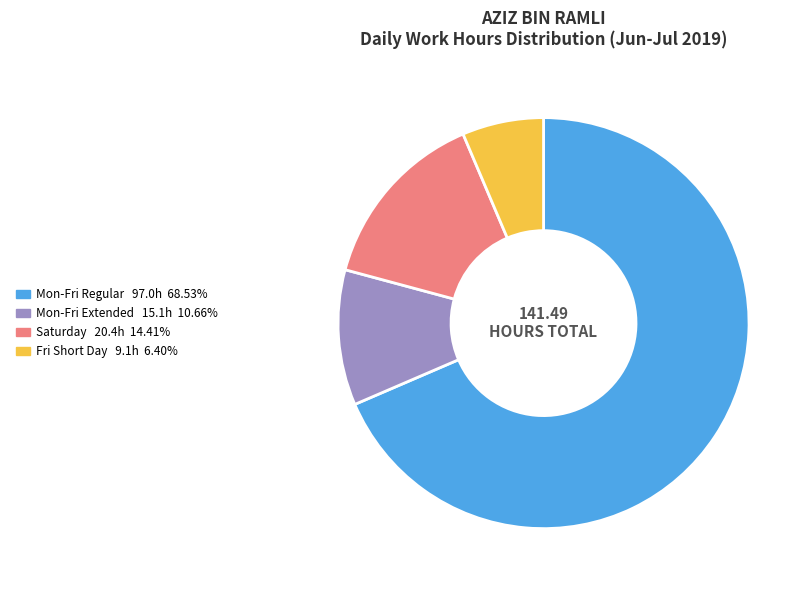

Is there a majority slice in this chart?

Yes